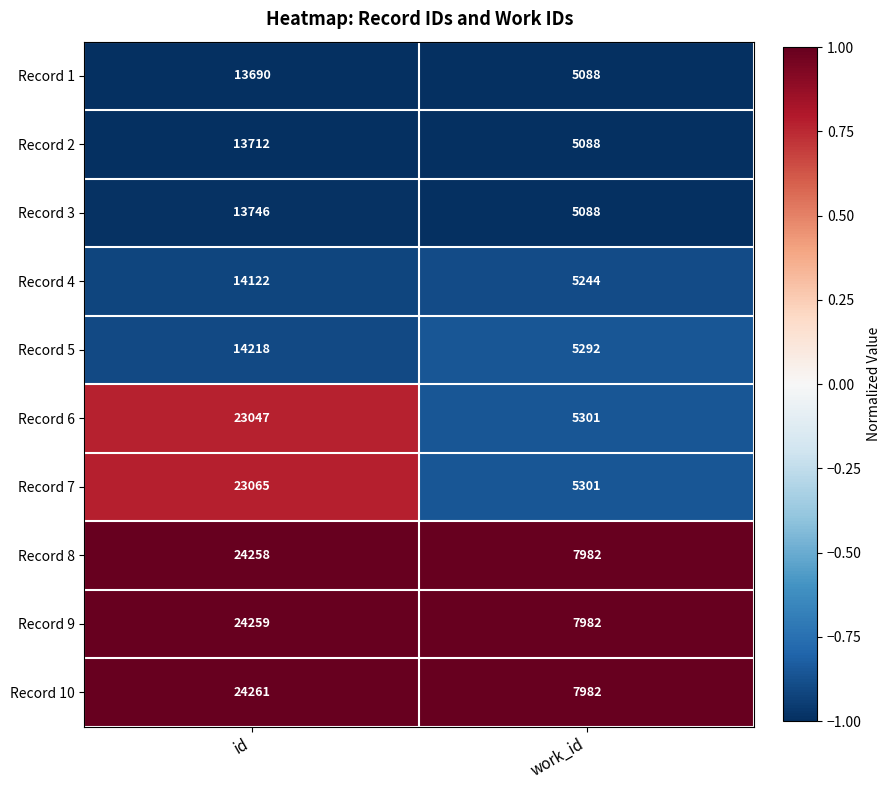

What is the maximum value shown in the chart?

24261